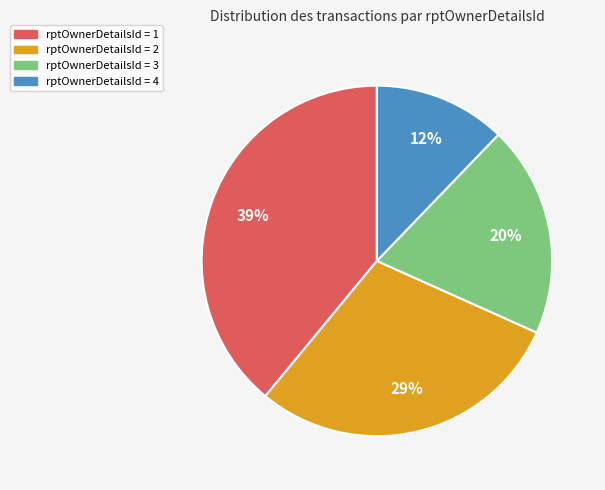

To the nearest percent, what is the difference between the largest and smallest slice percentages?

27%